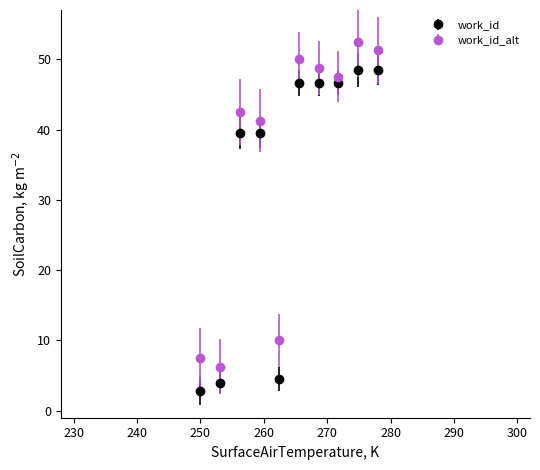

Rank the series by their average value, from lowest to highest.

work_id, work_id_alt